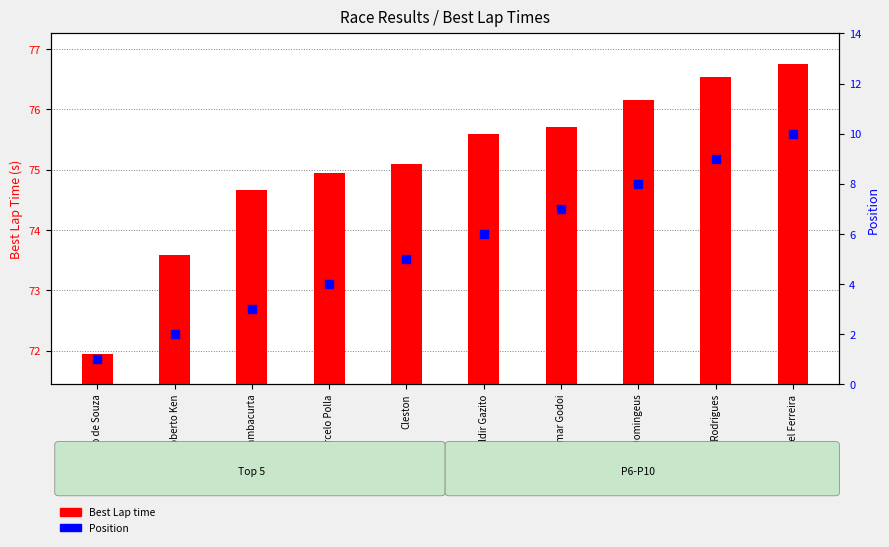

Is the value of Position at Saulo Gambacurta greater than the value of Best Lap time at Marcel Ferreira?

No